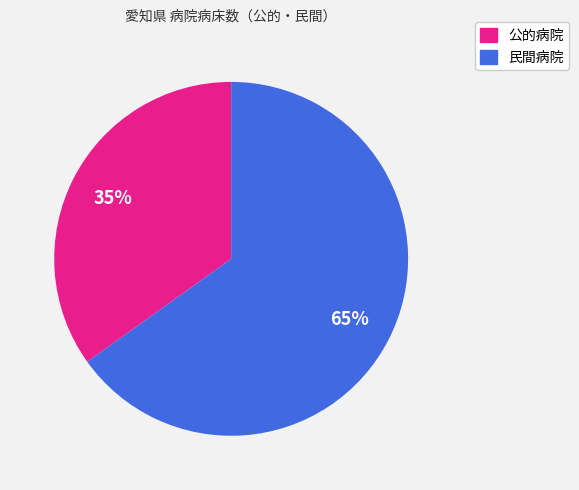

Is there a majority slice in this chart?

Yes